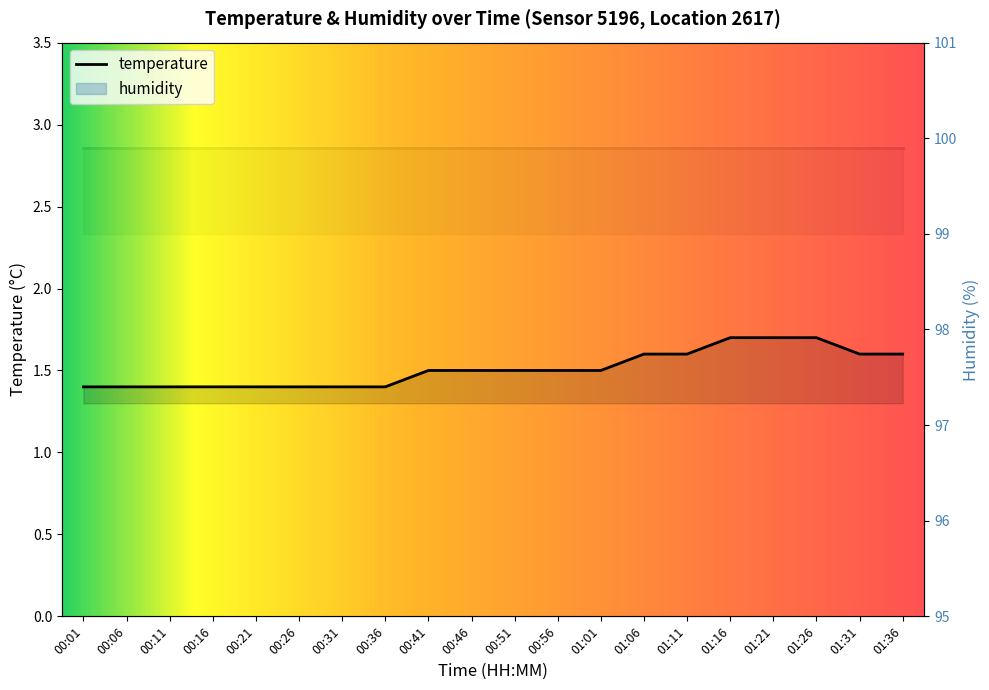

The chart shows a value of 1.6 at 01:06. True or false?

True